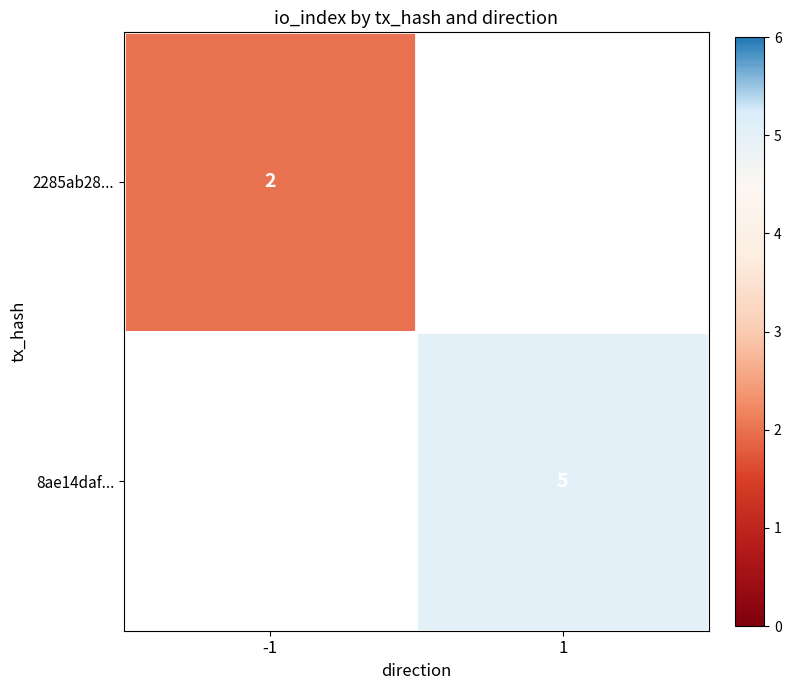

The value of 2285ab28... at -1 is 3. True or false?

False